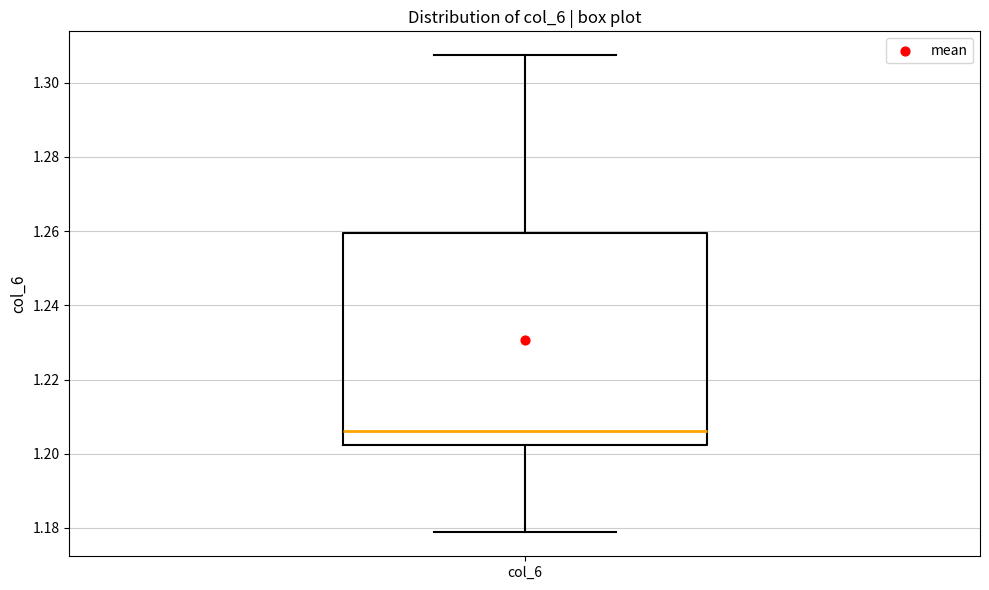

Where is the lower edge of the box for col_6 on the y-axis? The values are not printed on the chart, so give them approximately, as read against the axis.

1.202